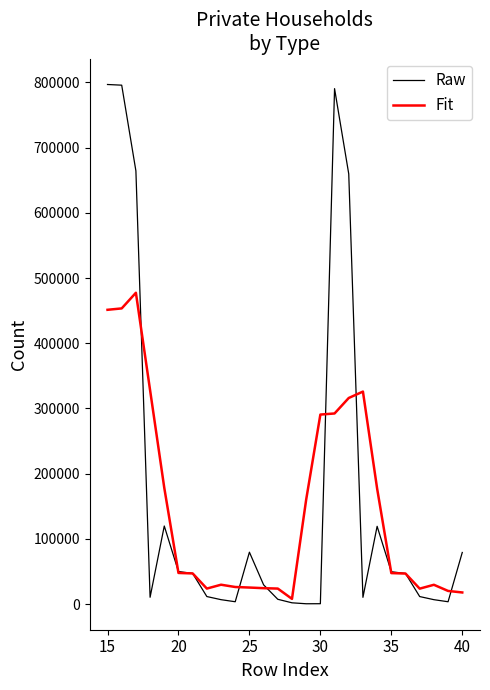

What is the maximum value shown in the chart?

796625.0